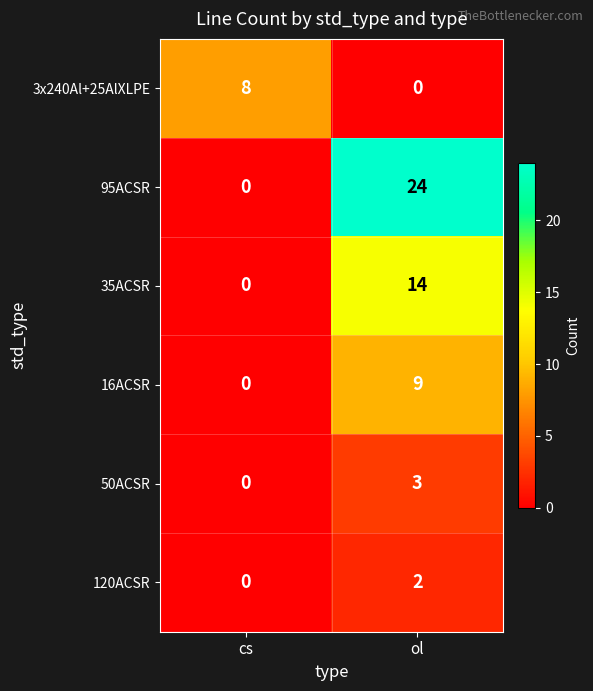

Reading right to left, what are all the values shown in this chart?

3x240Al+25AlXLPE: 0	8
95ACSR: 24	0
35ACSR: 14	0
16ACSR: 9	0
50ACSR: 3	0
120ACSR: 2	0